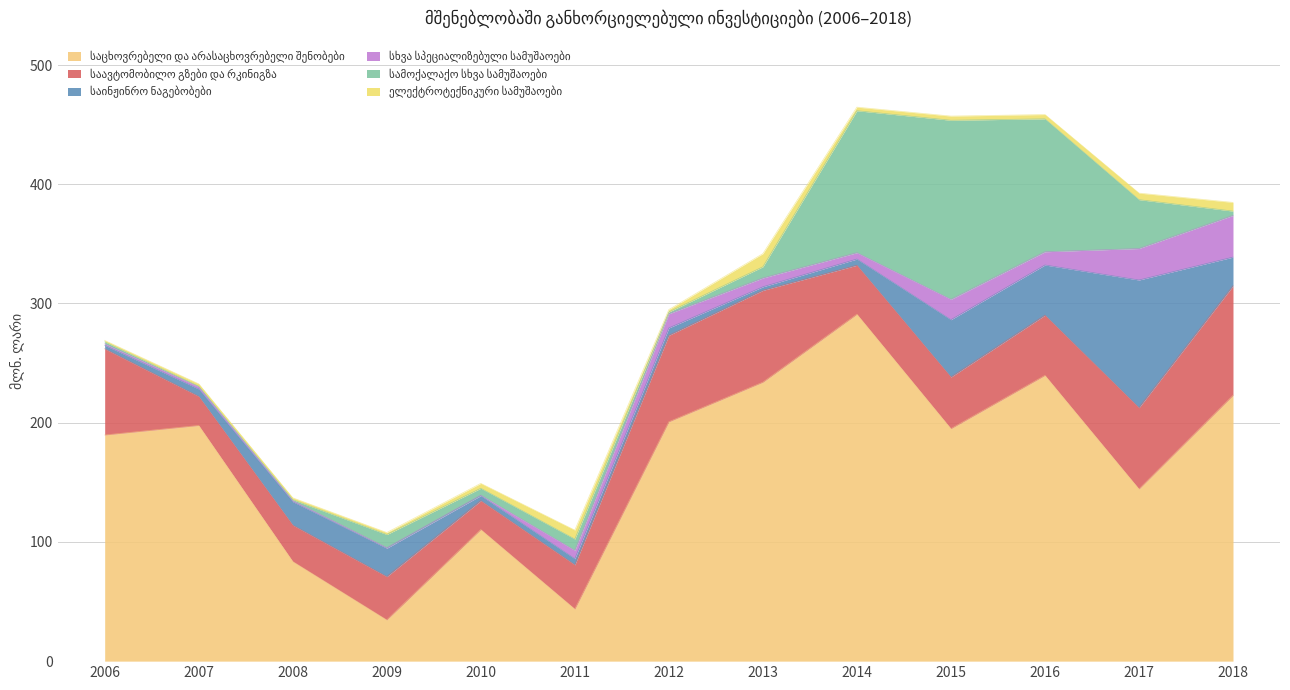

Which category has the lowest value in the სამოქალაქო სხვა სამუშაოები series?

2007